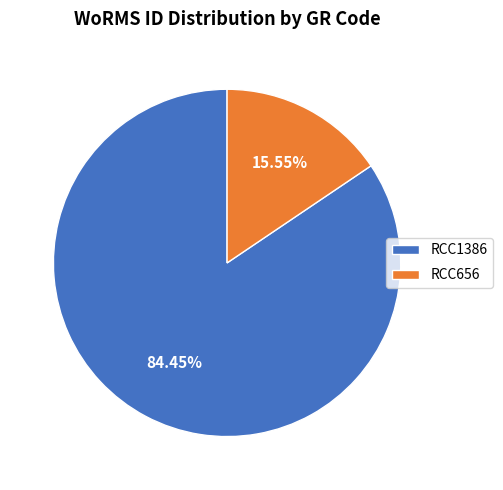

Count the number of slices in the pie.

2